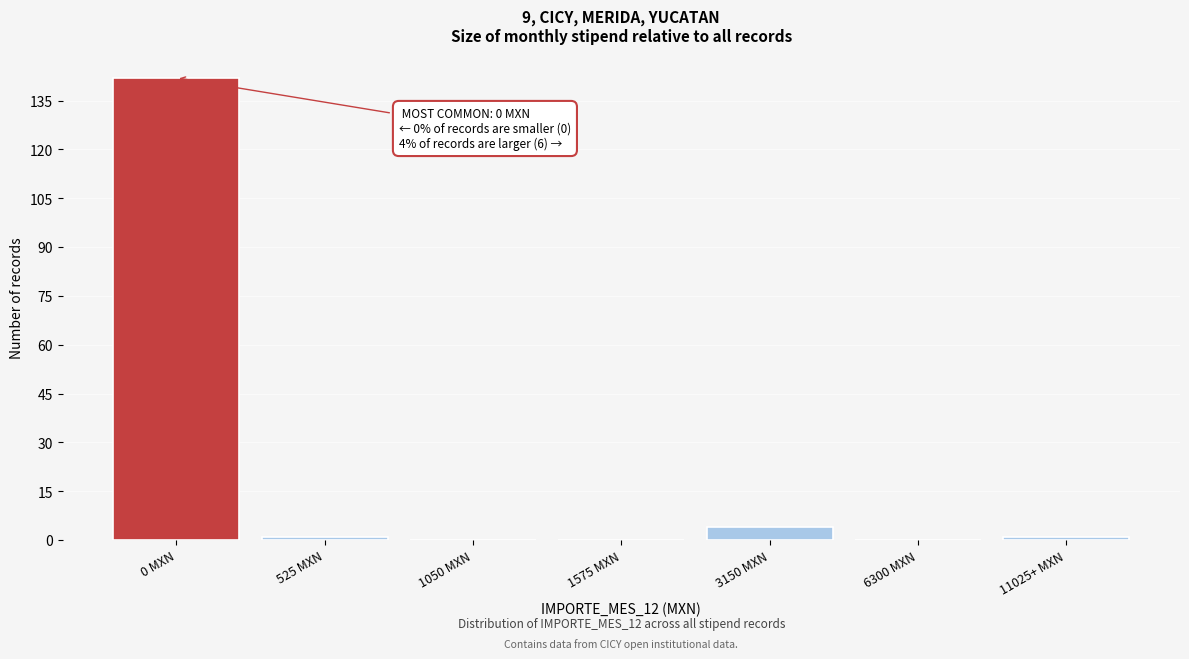

Reading left to right, transcribe all the data shown in this chart.

0 MXN=142	525 MXN=1	1050 MXN=0	1575 MXN=0	3150 MXN=4	6300 MXN=0	11025+ MXN=1